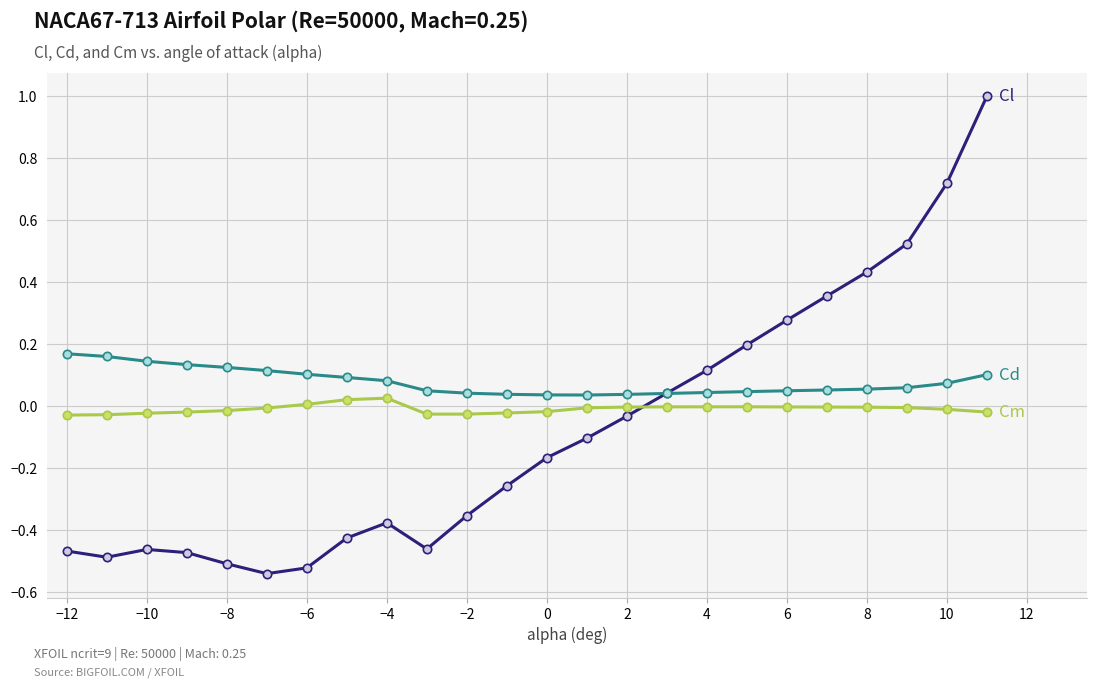

What is the maximum value shown in the chart?

1.0